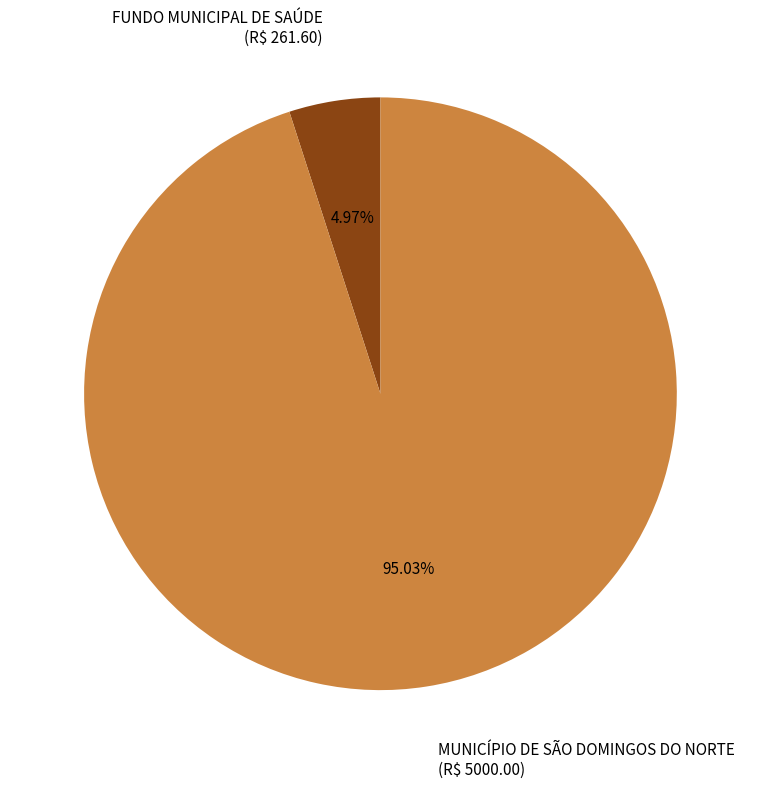

Which category has the smallest portion of the pie?

FUNDO MUNICIPAL DE SAÚDE